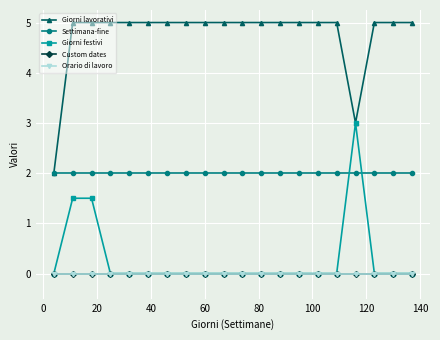

How many lines are shown in the chart?

5